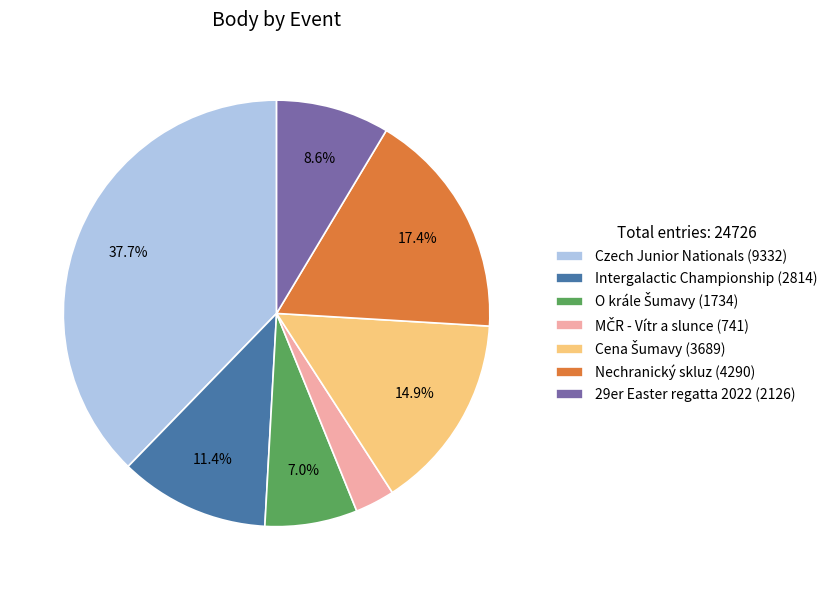

Which slice is the largest?

Czech Junior Nationals (9332)